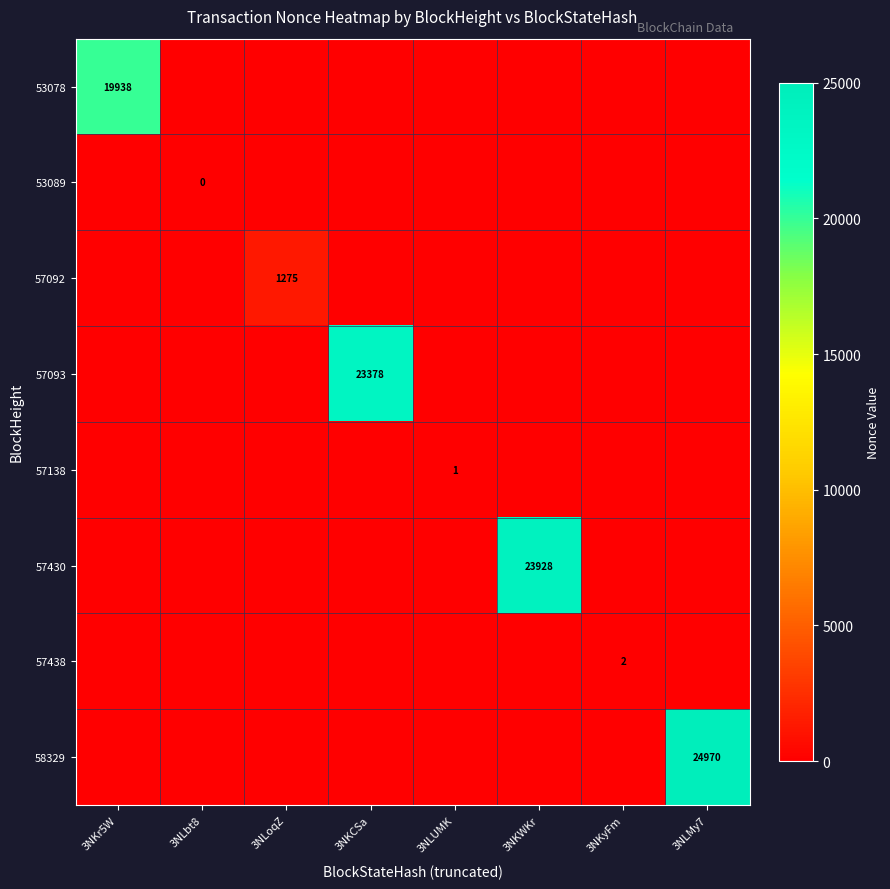

What is the smallest value displayed?

-1